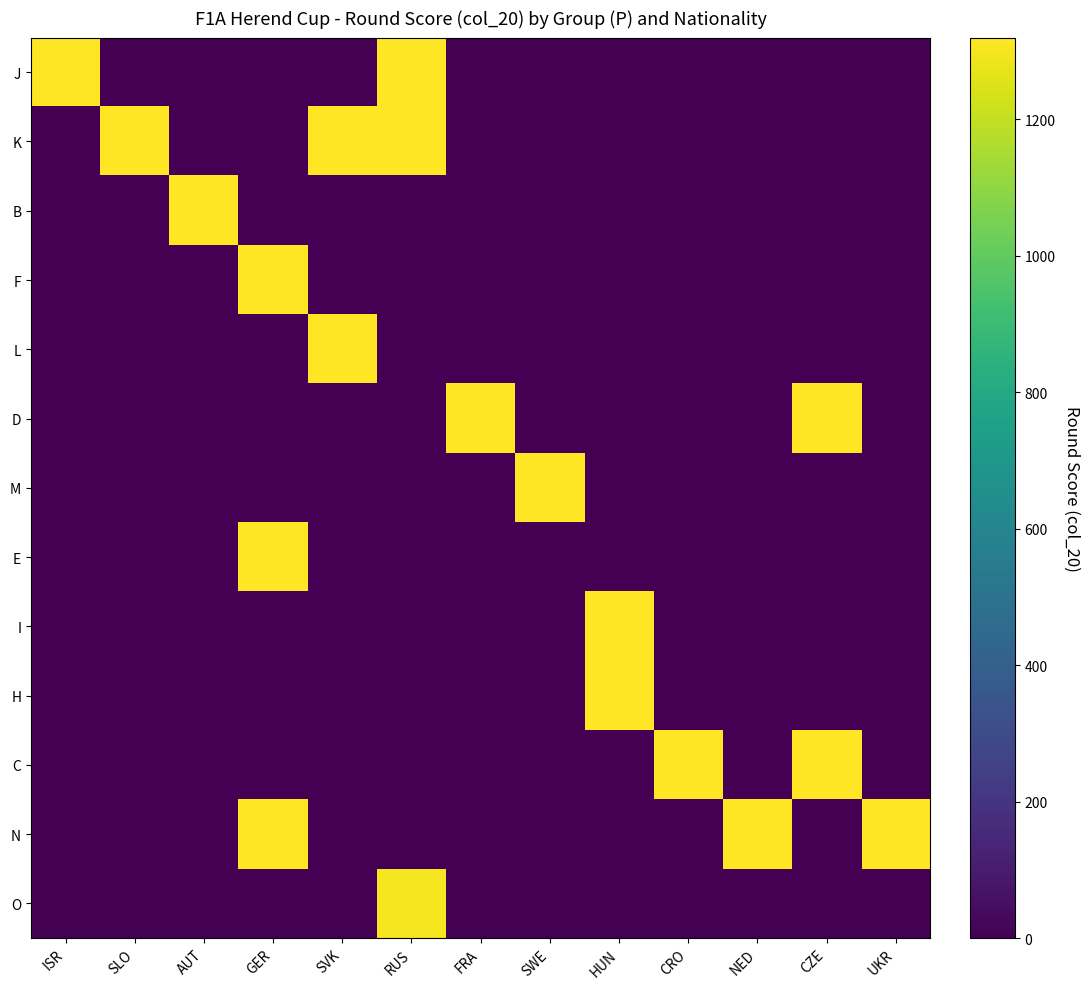

Which label corresponds to the smallest value in the chart?

SLO